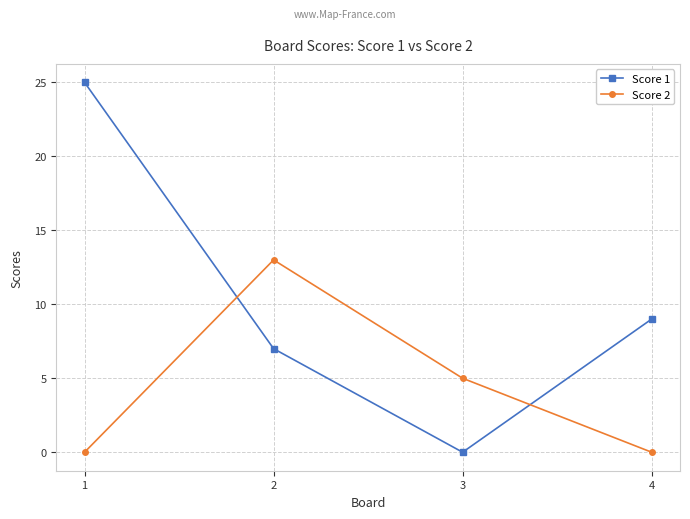

What is the total value across all series at 2?

20